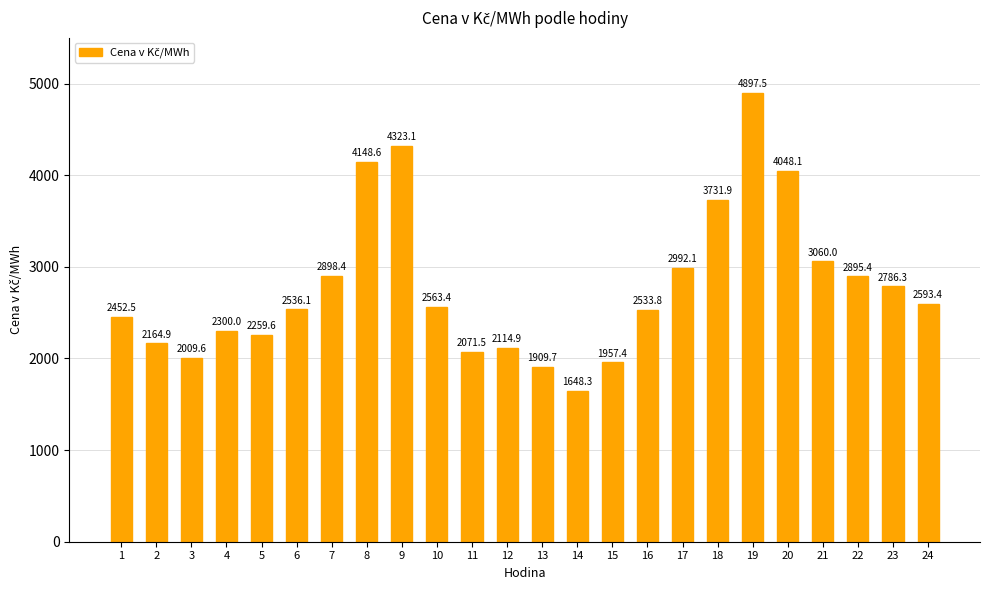

What is the value of the 1st bar from the left?

2452.5